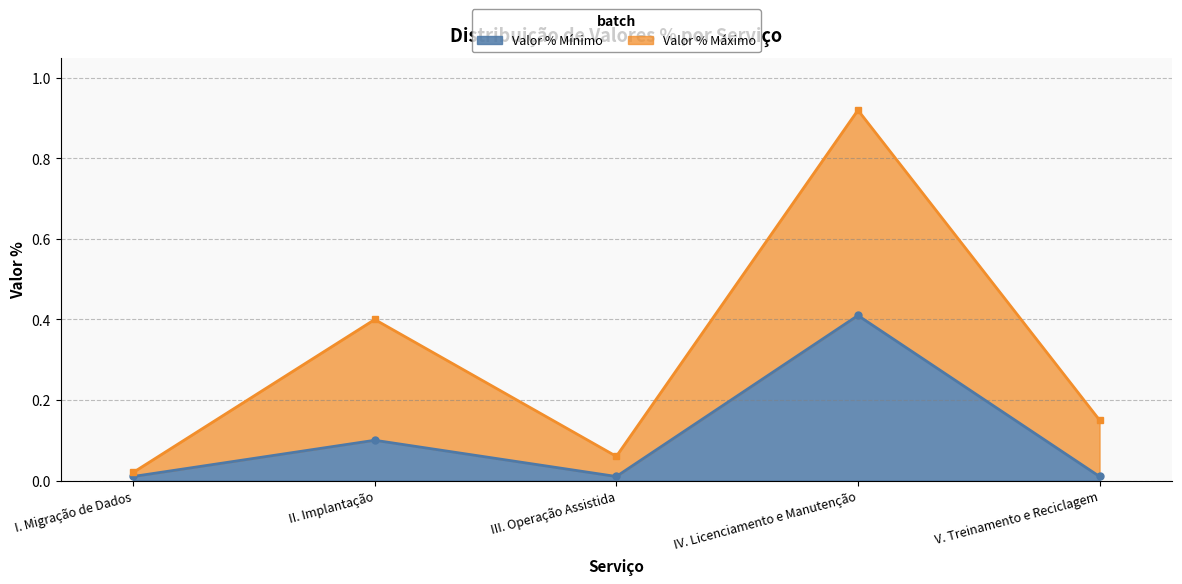

At how many categories does at least one series exceed 0?

5